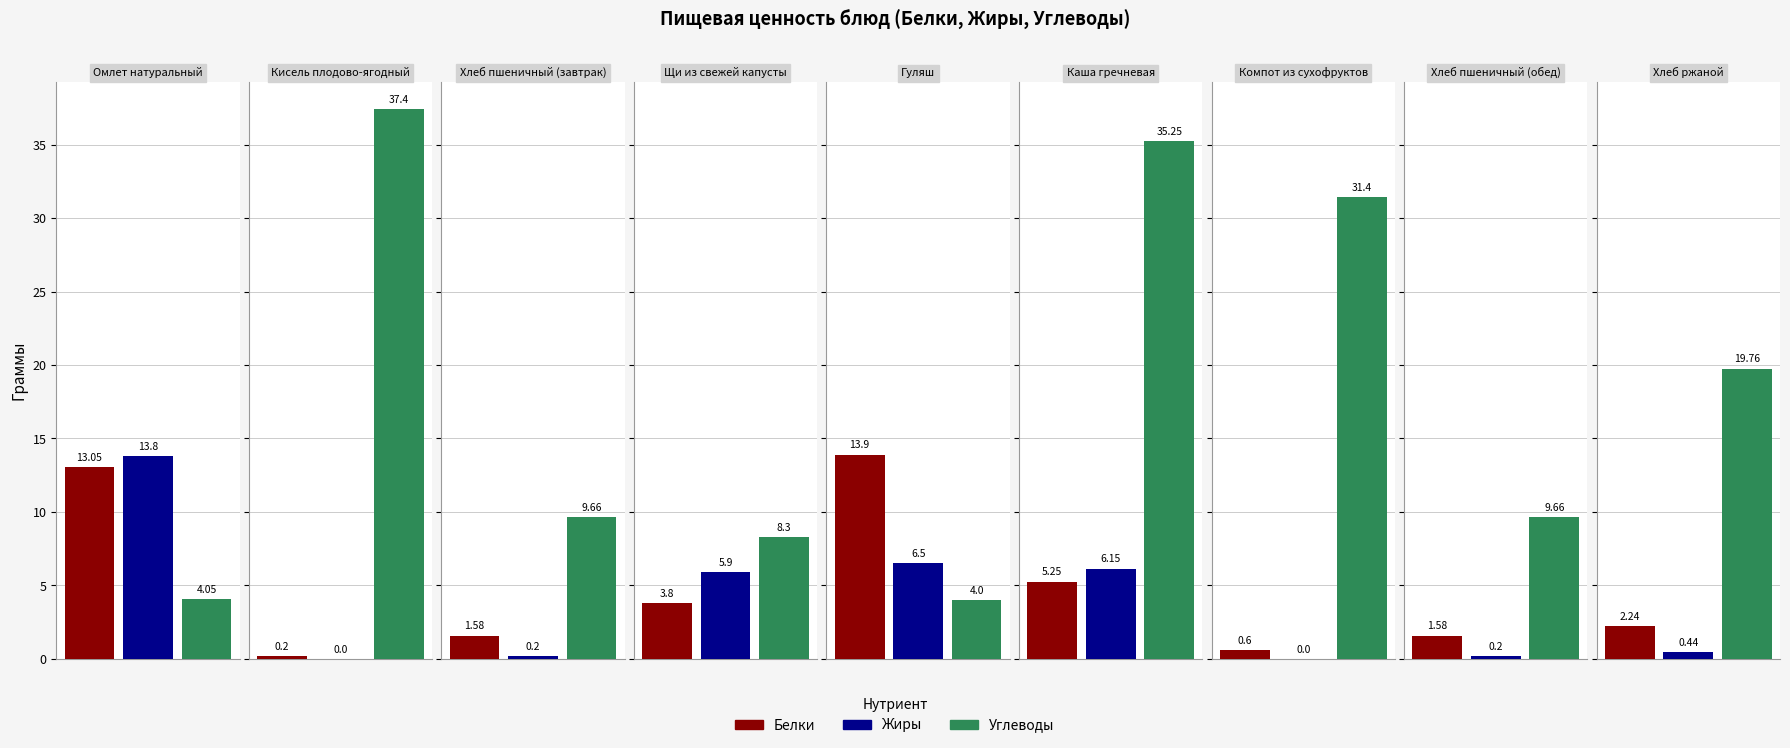

Which category has the highest value across all series?

Кисель плодово-ягодный